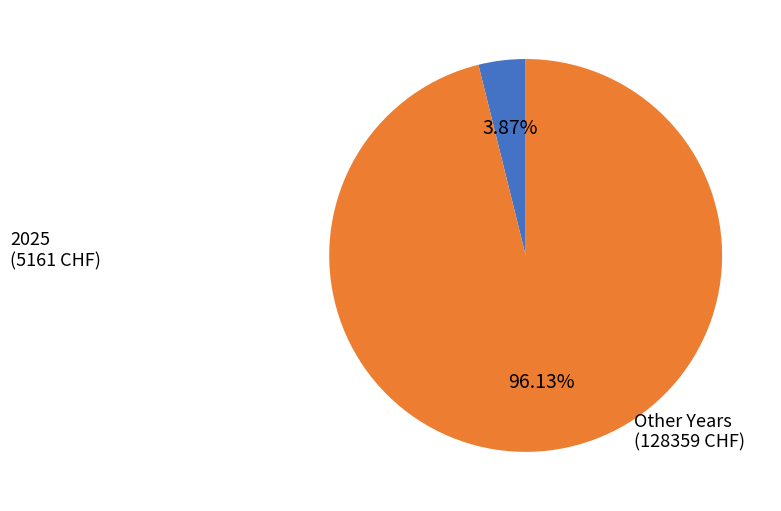

Does any single category account for the majority?

Yes